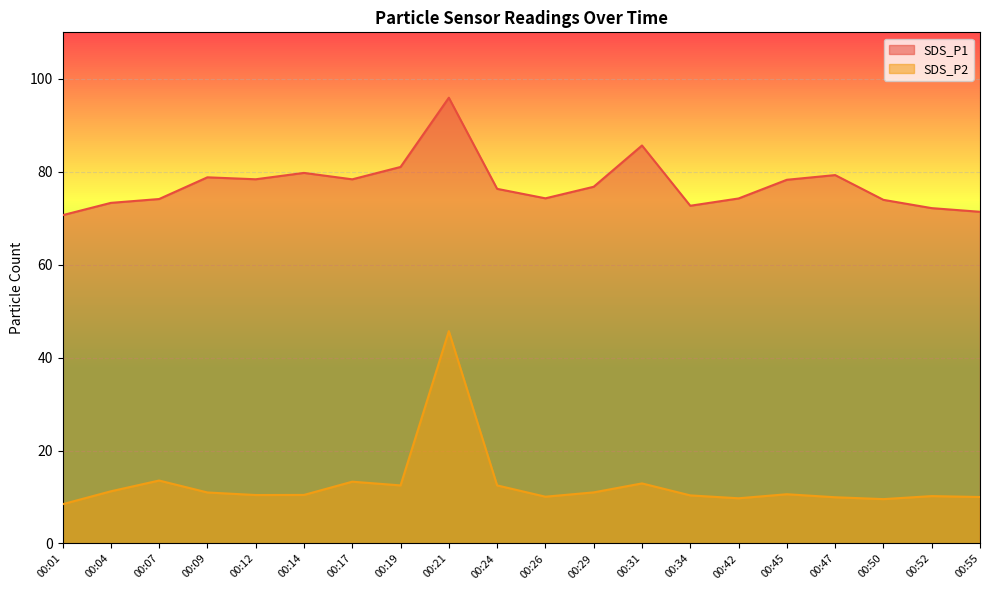

List the series in order of their peak value, highest first.

SDS_P1, SDS_P2